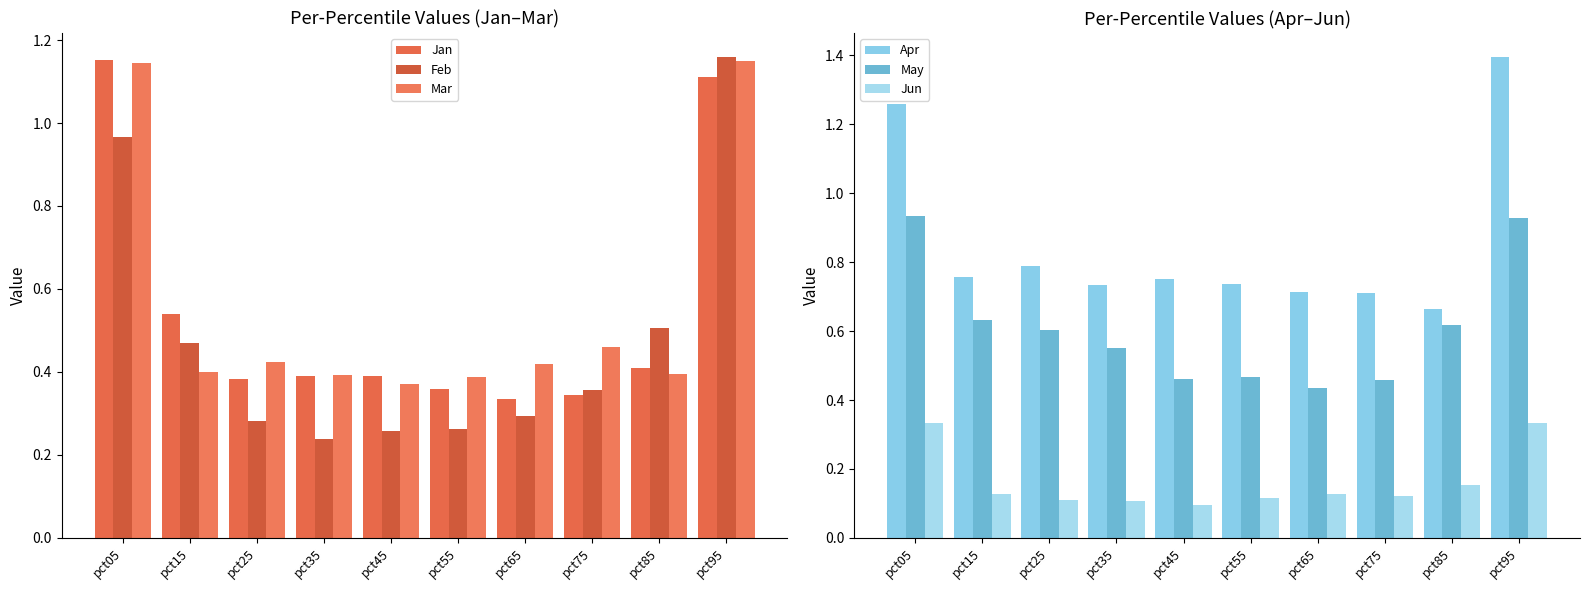

The value of Mar at pct75 is 0.5. True or false?

True